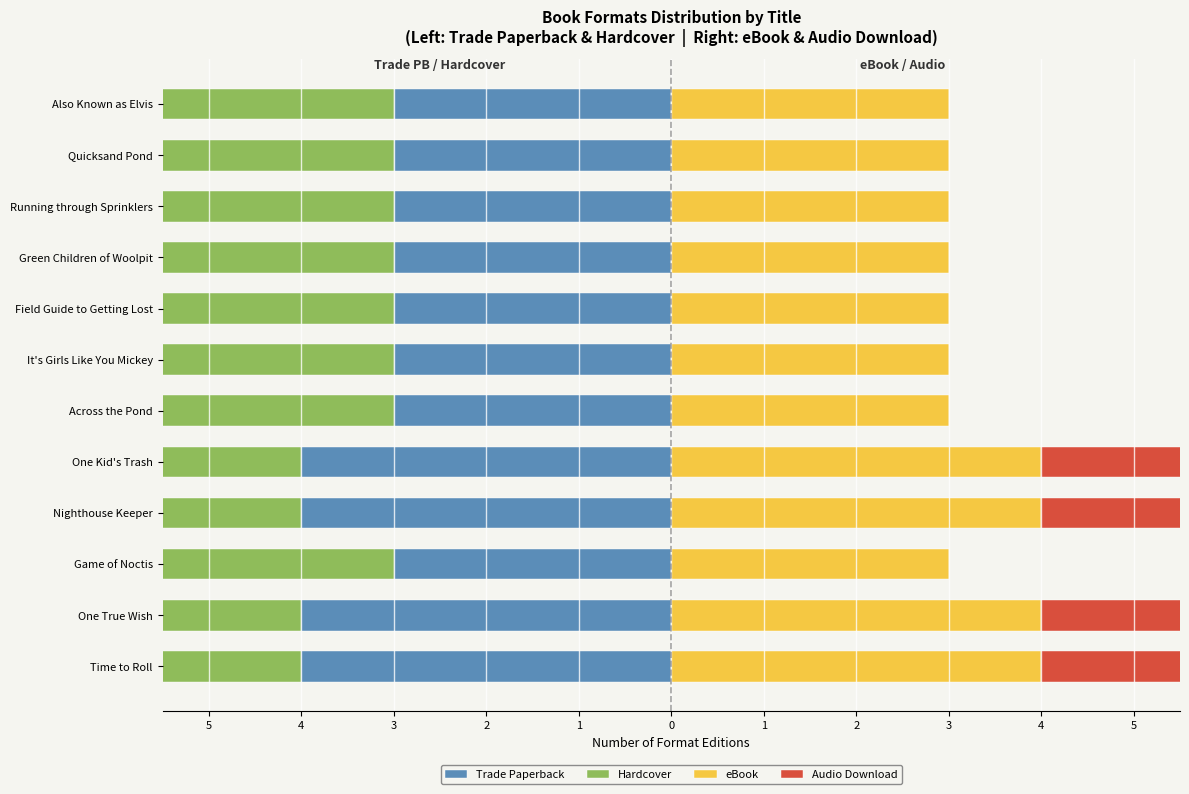

What is the spread (max minus min) of values at 4?

8